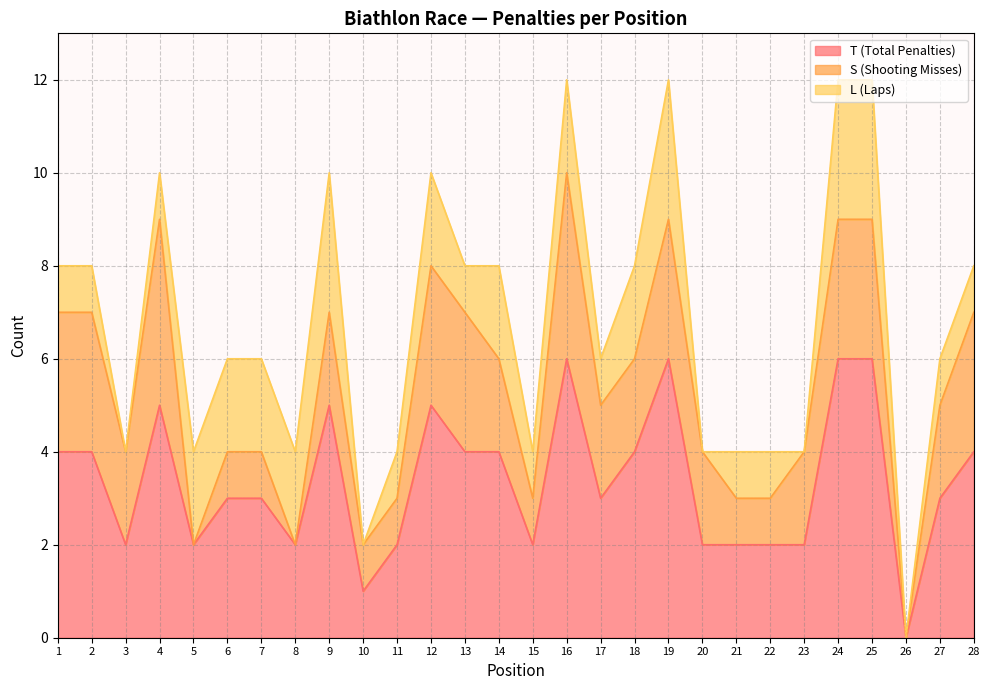

What is the sum of all S (Shooting Misses) values?

55